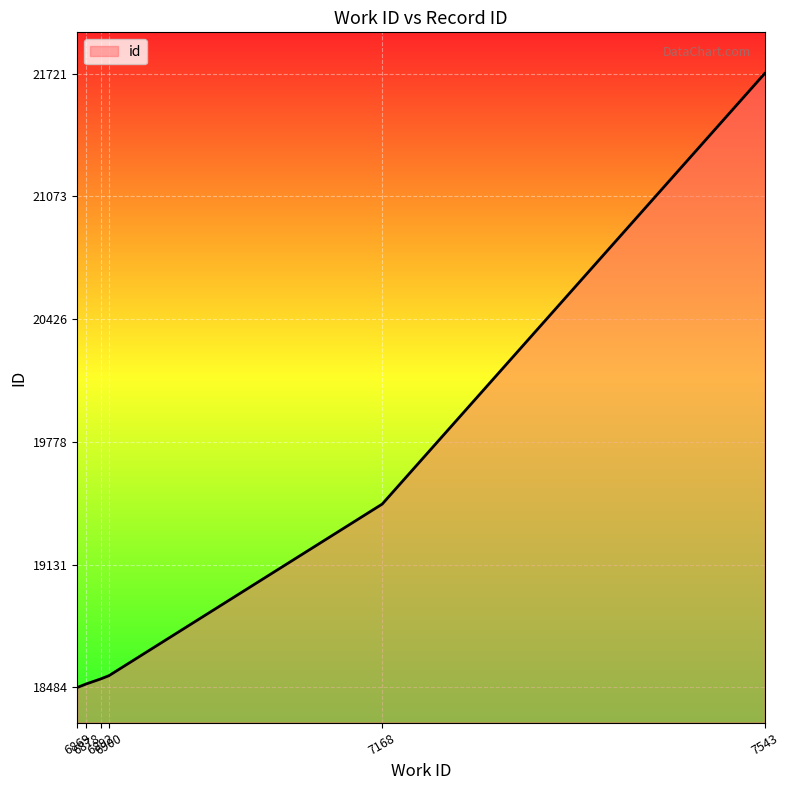

Reading left to right, list all the values displayed in this chart.

6869=18484	6878=18503	6892=18529	6900=18546	7168=19451	7543=21721